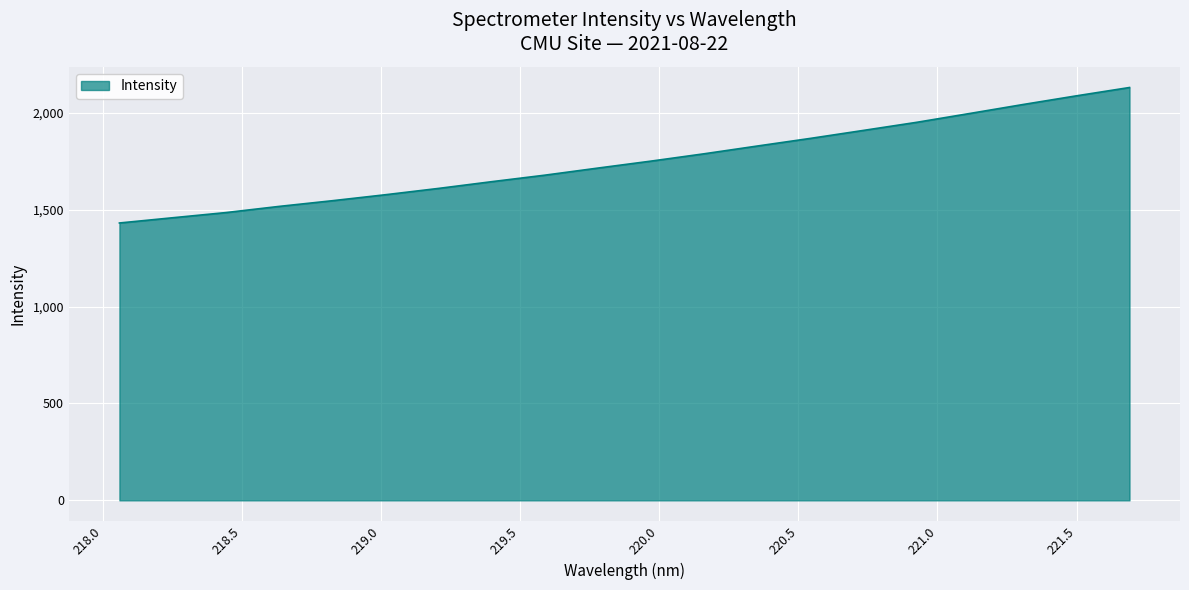

What is the greatest value displayed?

2131.2